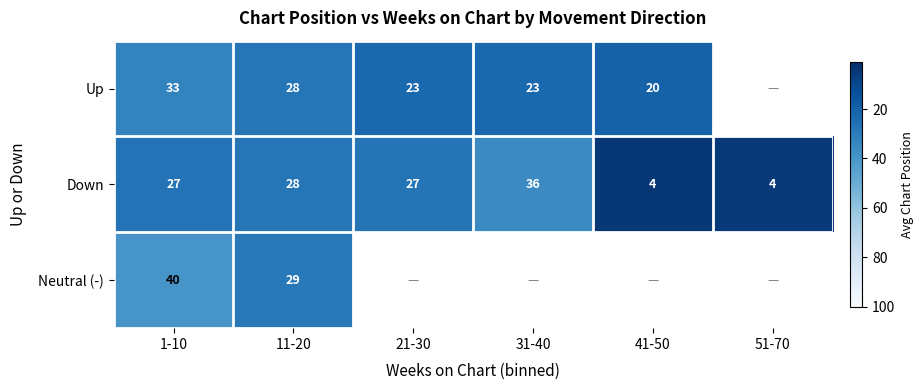

At which label does Down first exceed 27?

11-20